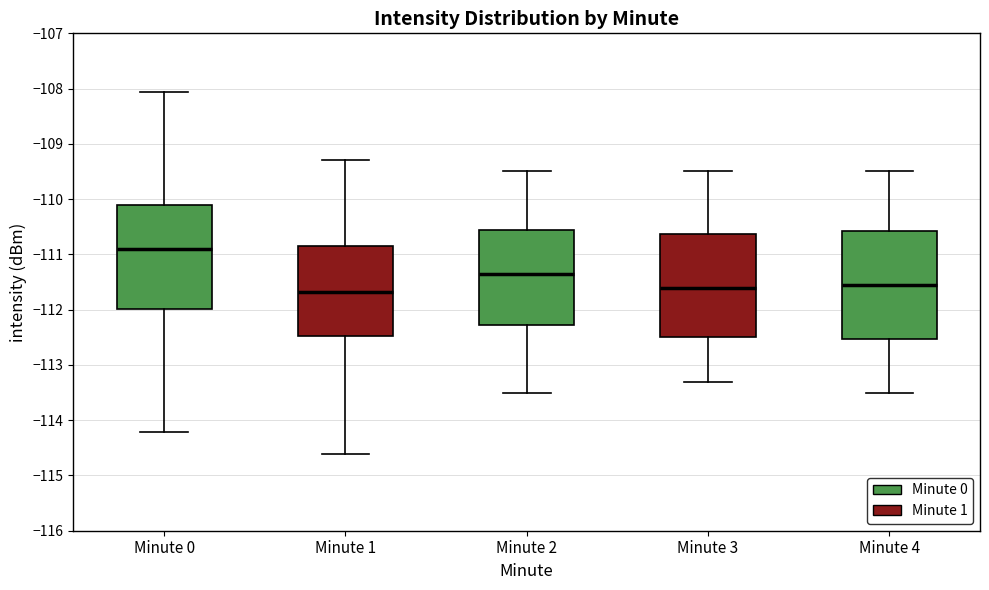

Where does the lower whisker of the box for Minute 4 end on the y-axis? The values are not printed on the chart, so give them approximately, as read against the axis.

-113.5